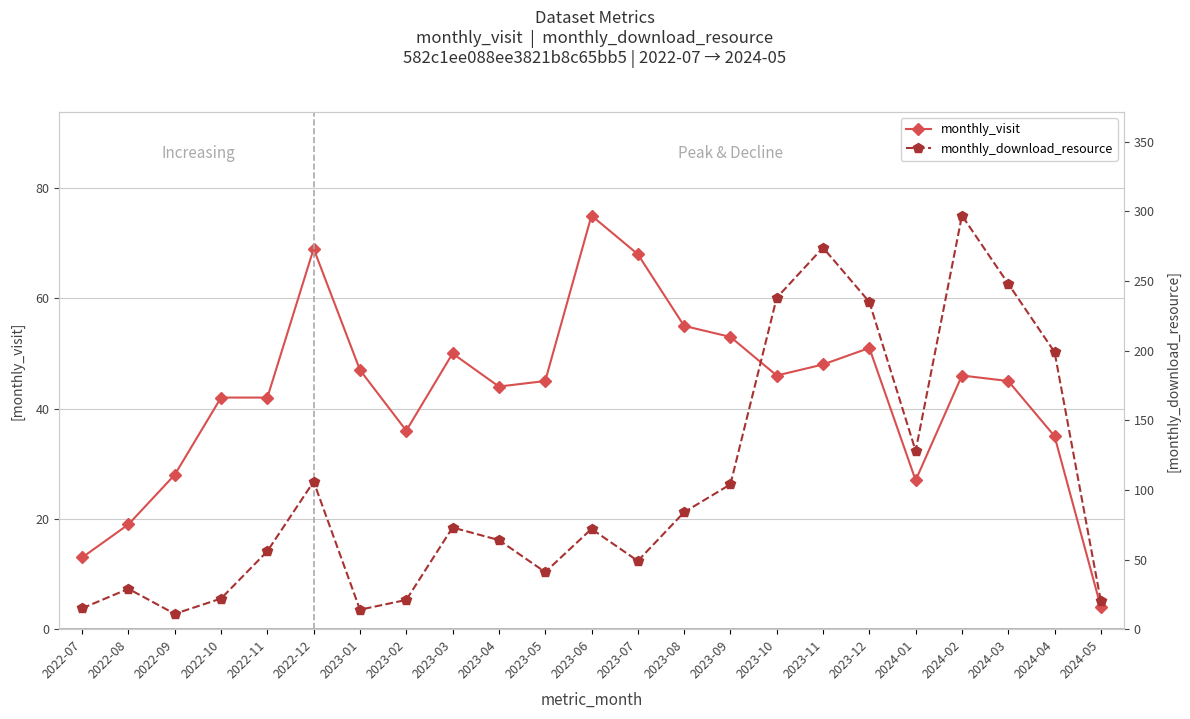

At which label does monthly_visit reach its peak?

2023-06